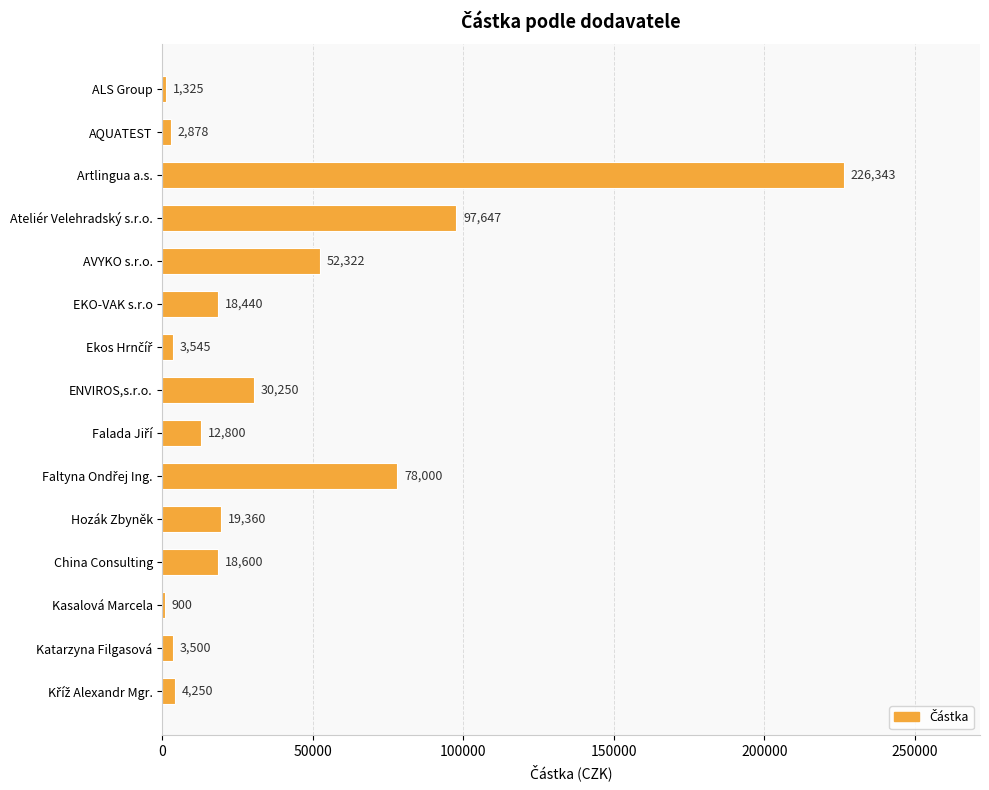

What is the sum of all values?

570159.4